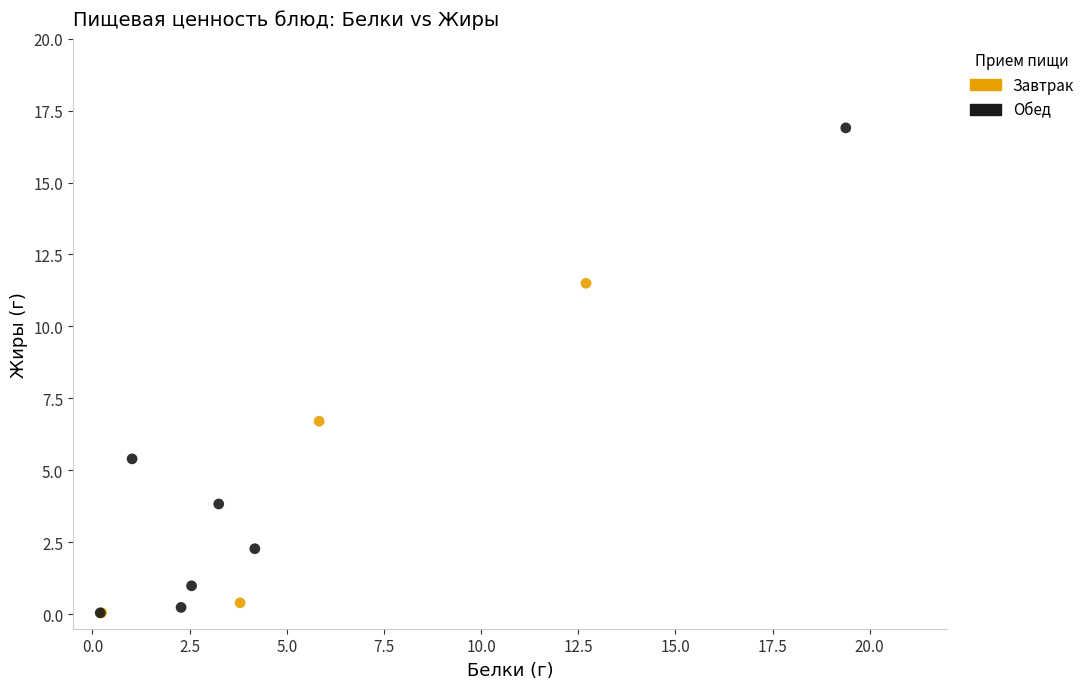

Which series has the largest Y range (max minus min)?

Обед